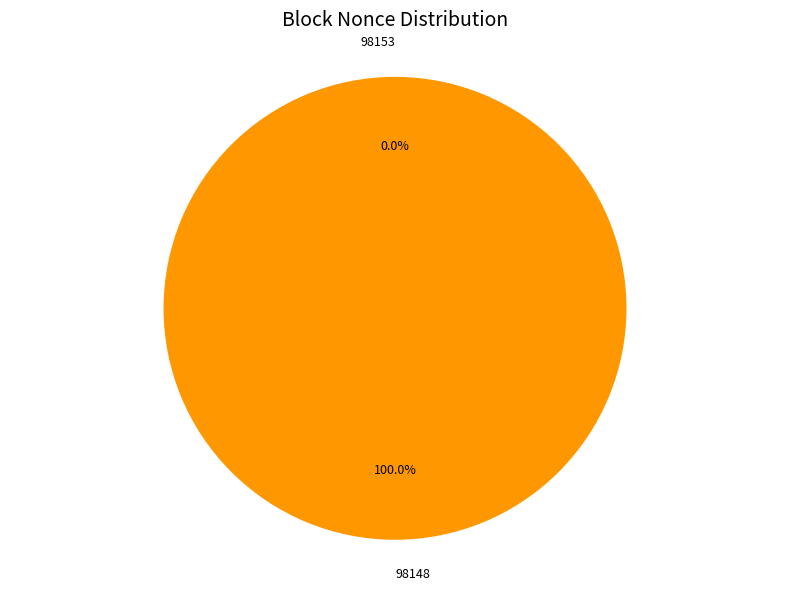

How many slices are in this pie chart?

2